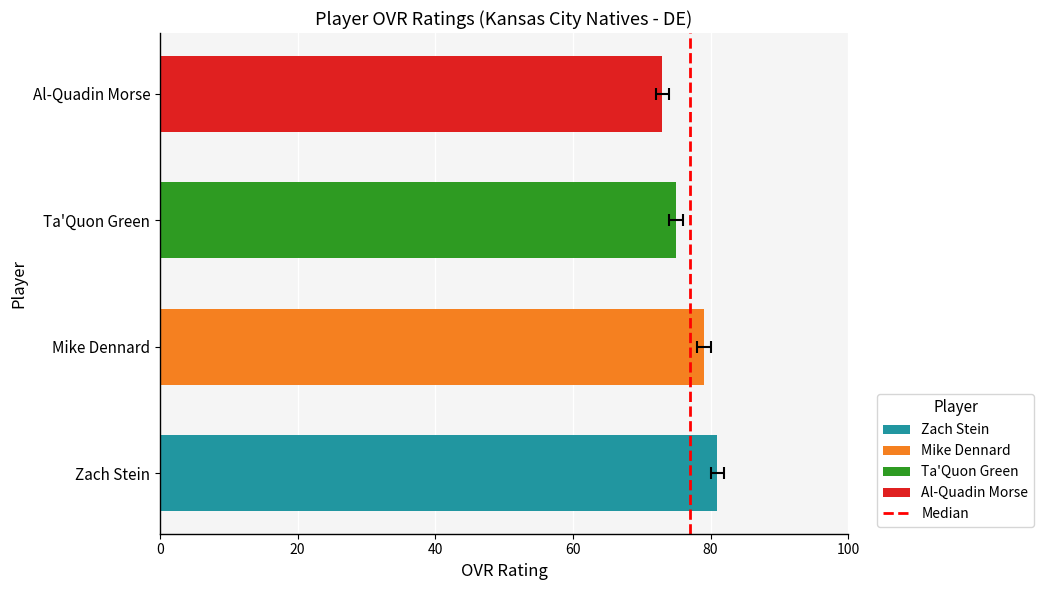

Is it true that the value at 0 is 0?

True